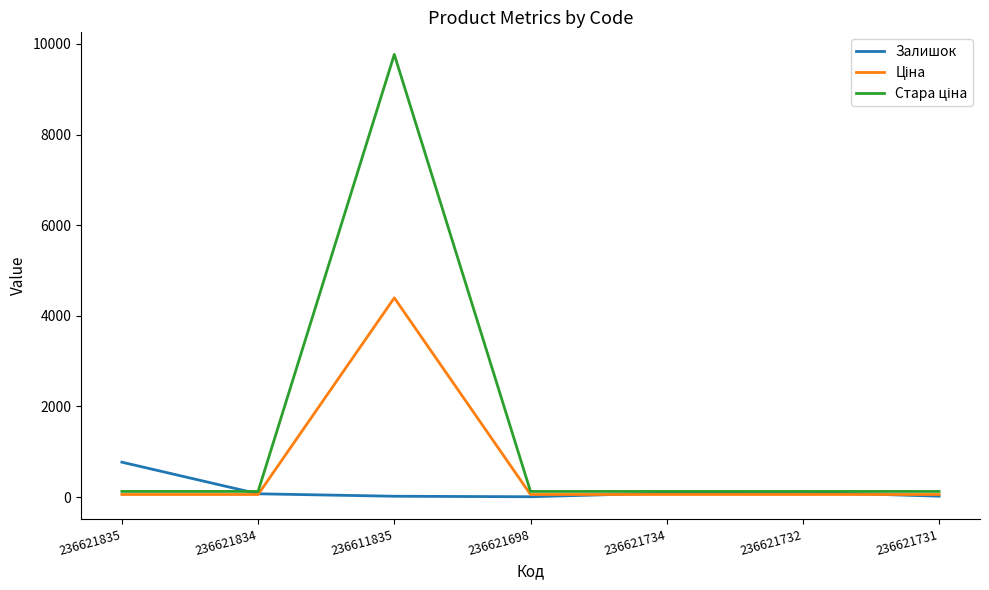

The Залишок series shows 6.0 at 236621698. True or false?

True